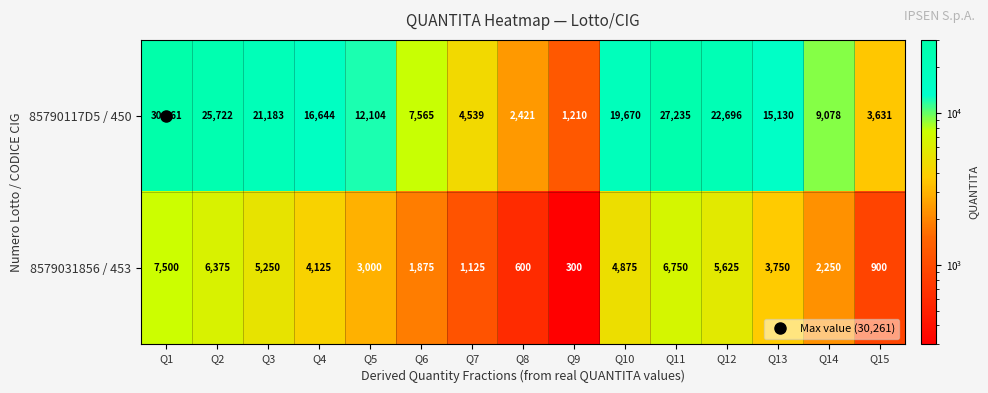

Where does the 85790117D5 / 450 series first go above 15130?

Q1